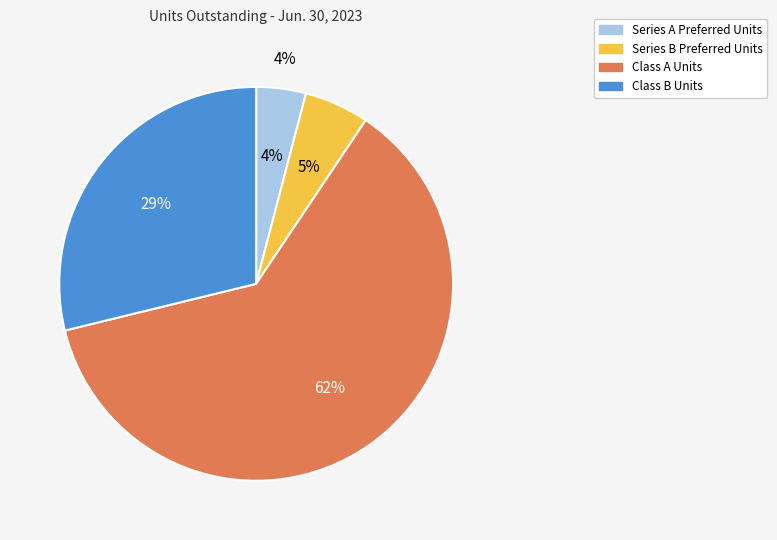

Rank the categories by value from lowest to highest.

Series A Preferred Units, Series B Preferred Units, Class B Units, Class A Units